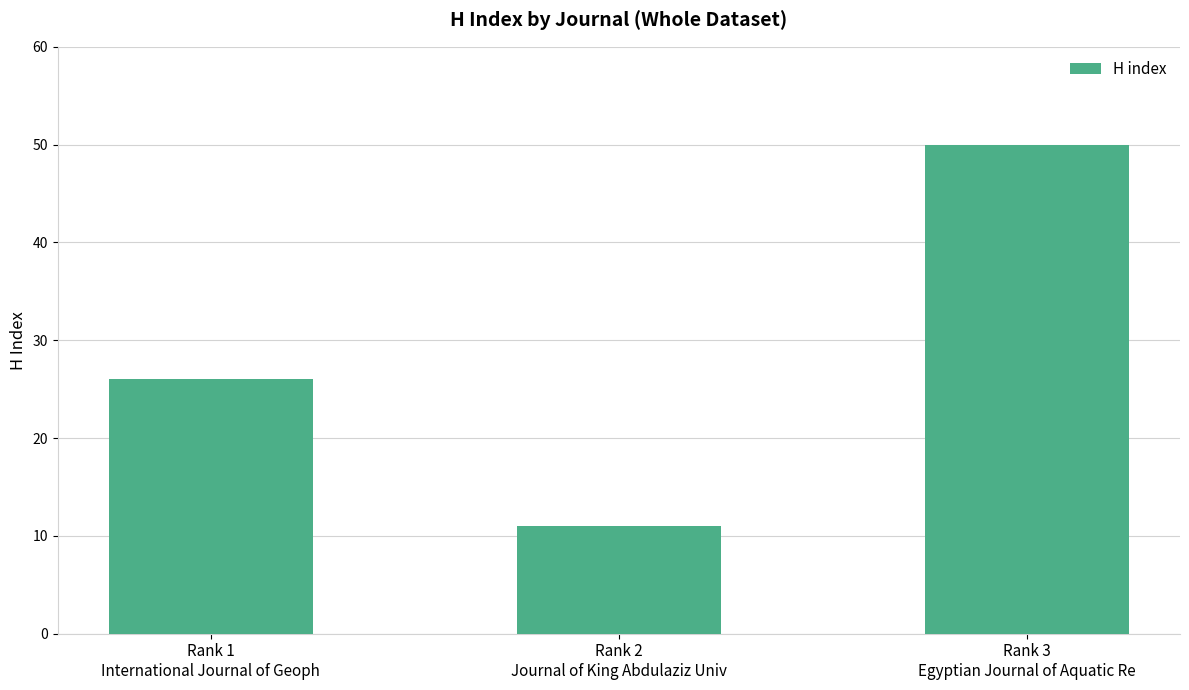

Reading right to left, list all the values displayed in this chart.

50	11	26